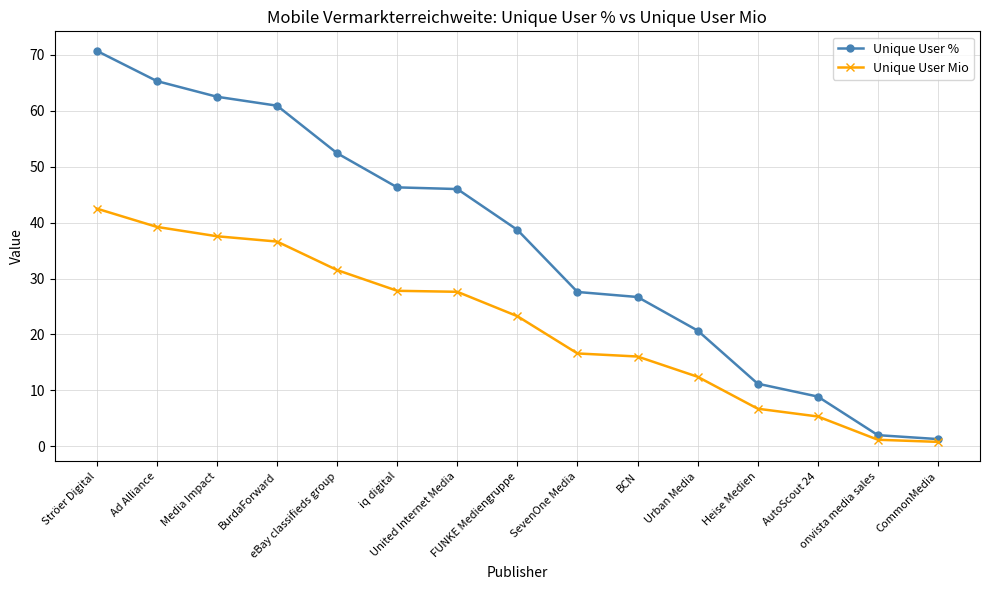

Rank the series by their average value, from highest to lowest.

Unique User %, Unique User Mio